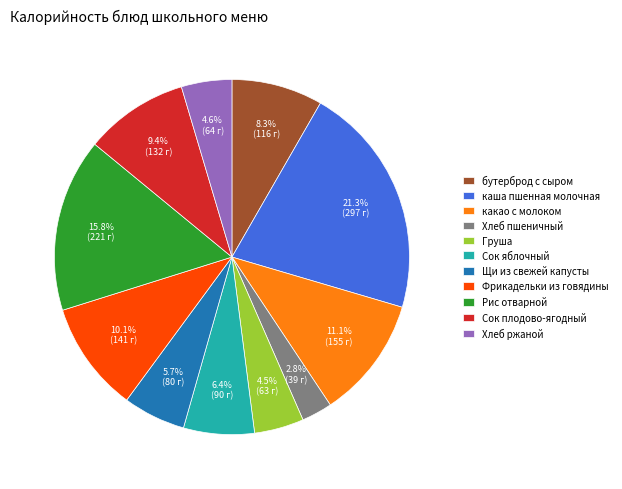

What percentage is the каша пшенная молочная slice, to the nearest percent?

21%